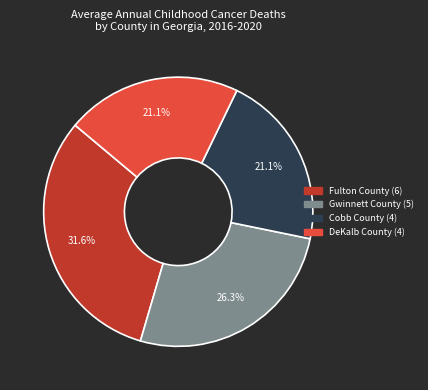

What percentage is the Gwinnett County slice, to the nearest percent?

26%